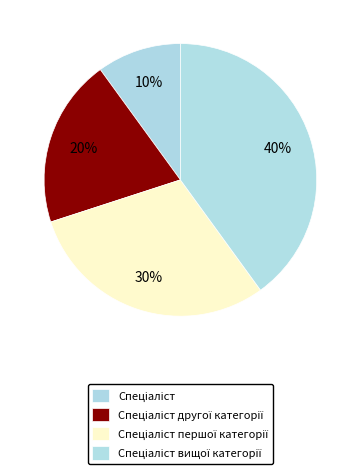

What percentage is the Спеціаліст вищої категорії slice, to the nearest percent?

40%